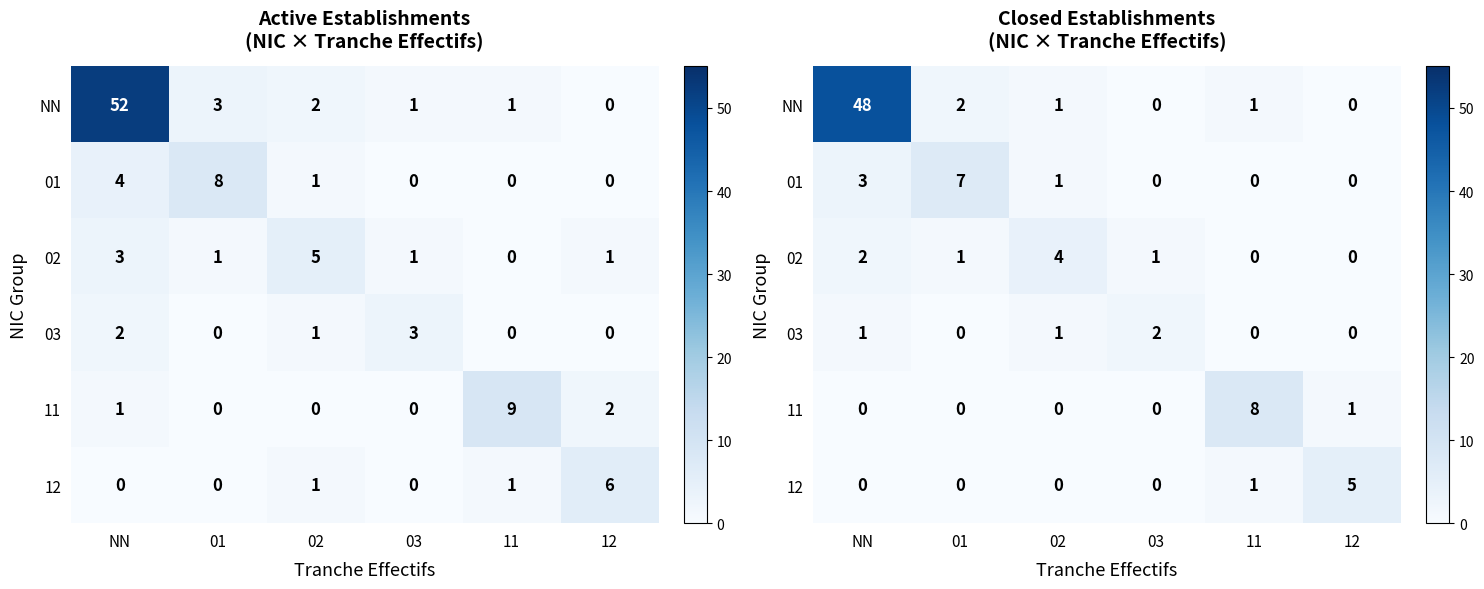

At 11, list the series in order from largest to smallest.

11, NN, 12, 01, 02, 03